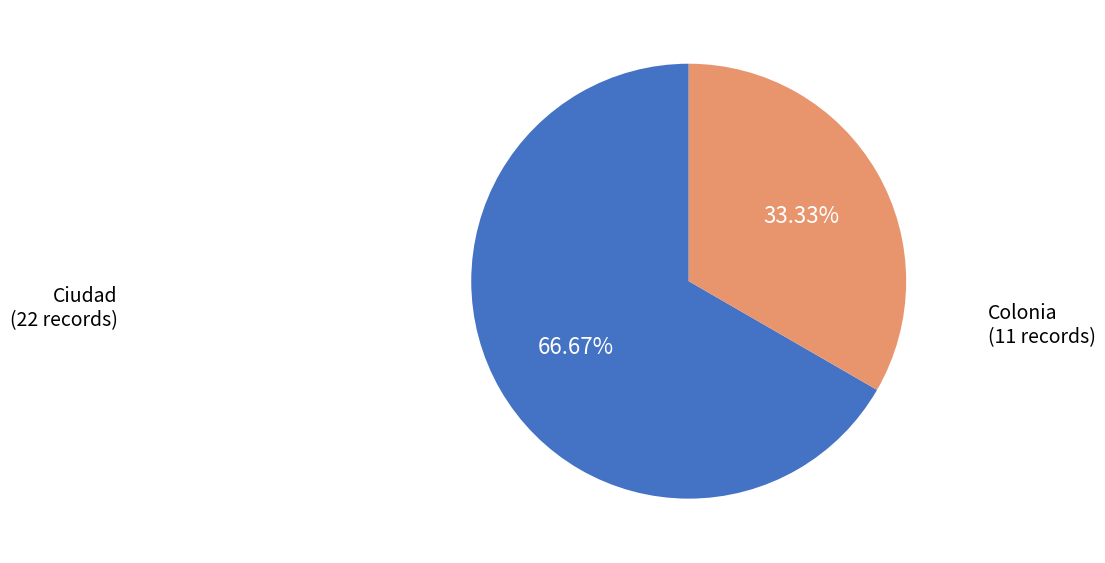

How many slices are in this pie chart?

2